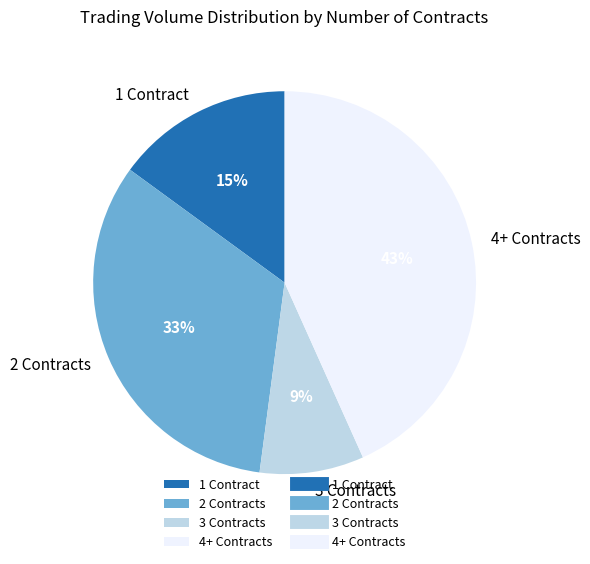

How many segments does this pie chart have?

4